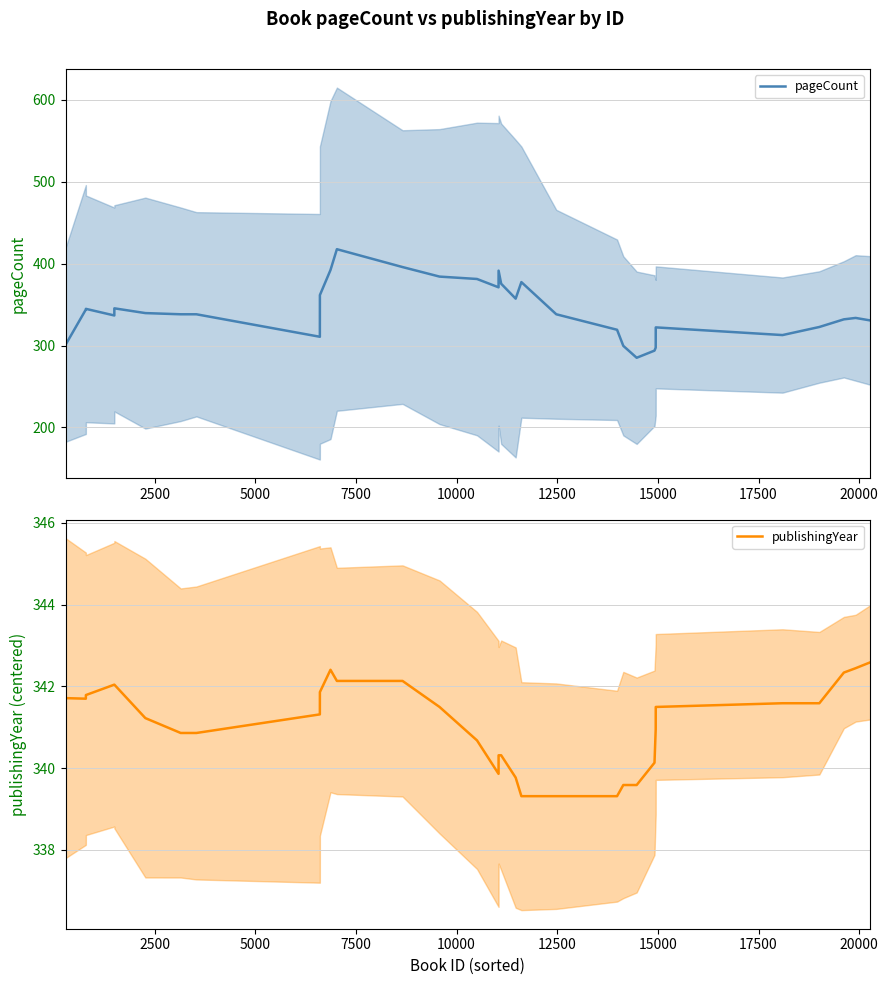

What is the maximum value for pageCount?

417.6